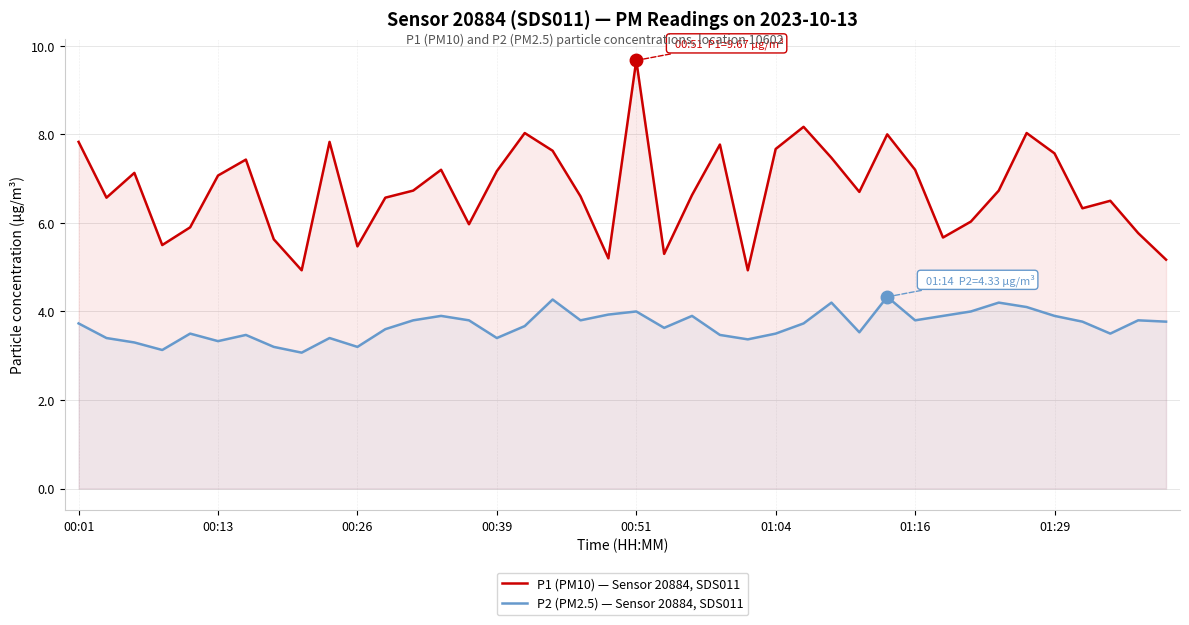

The value of P1 (PM10) — Sensor 20884, SDS011 at 01:04 is 10.4. True or false?

False